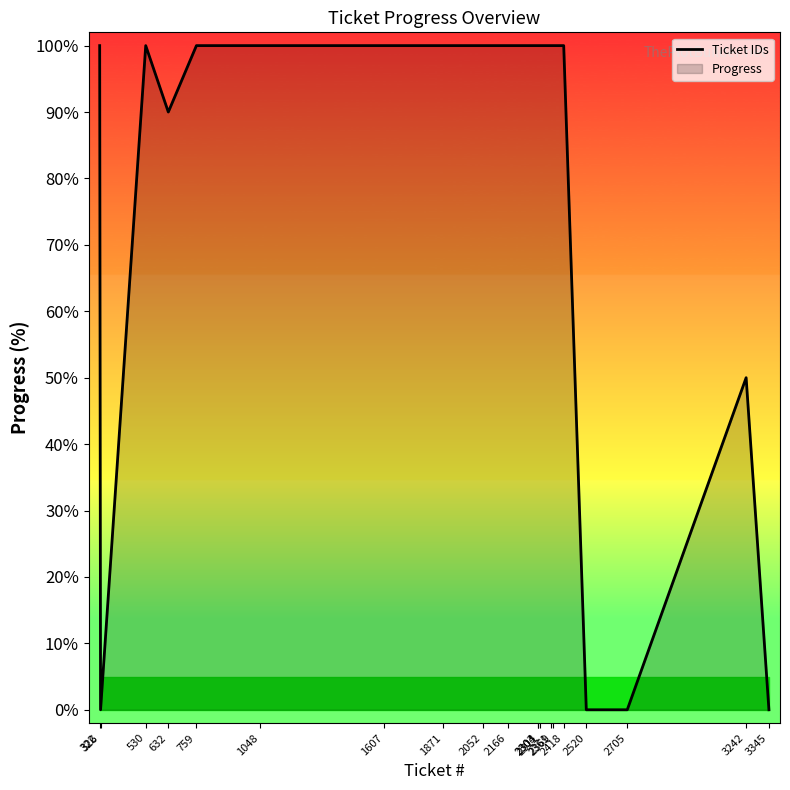

What is the difference between the maximum and minimum values?

100